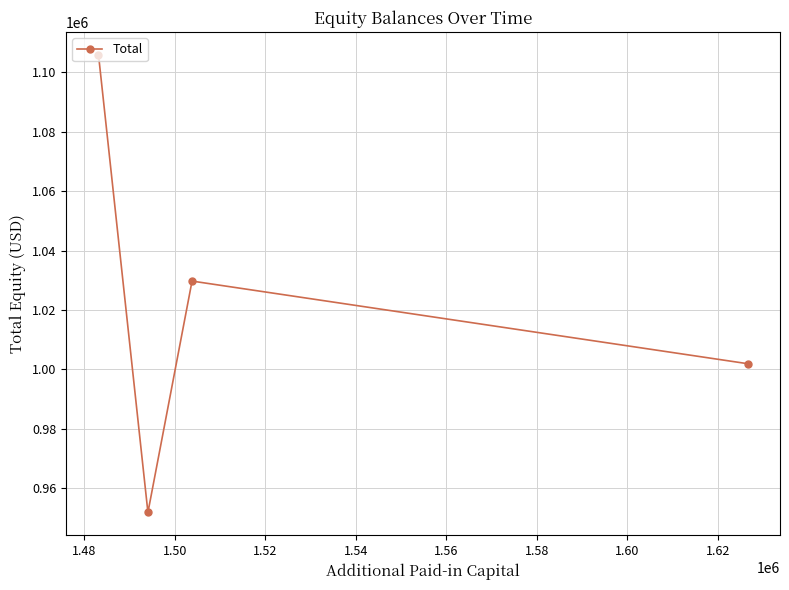

Is this an area chart (filled region under the line)?

No